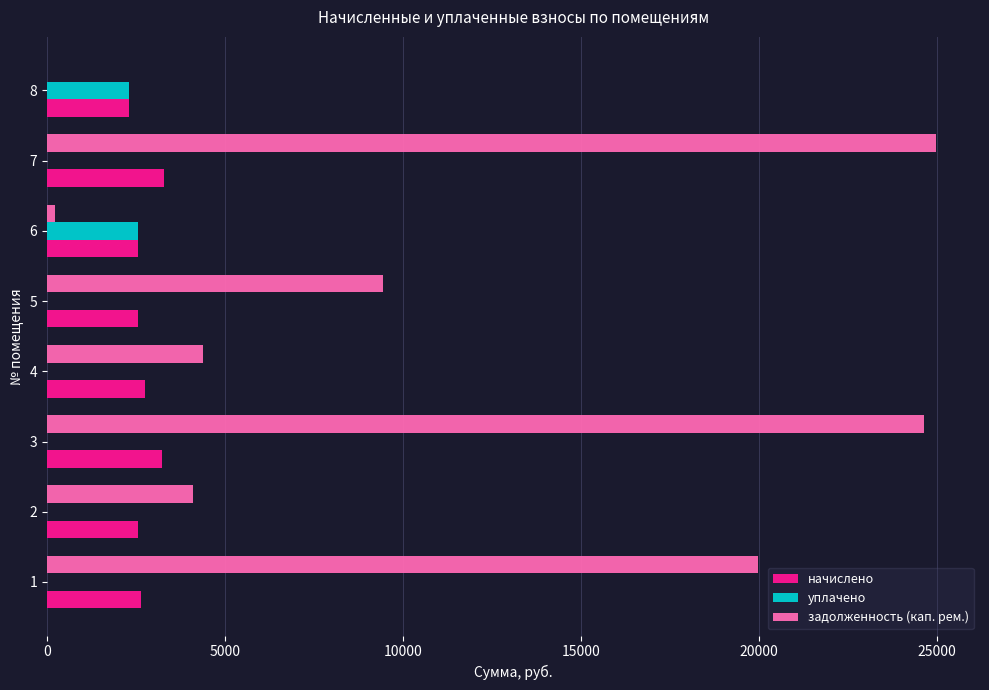

Which series changed the most between 5 and 7?

задолженность (кап. рем.)